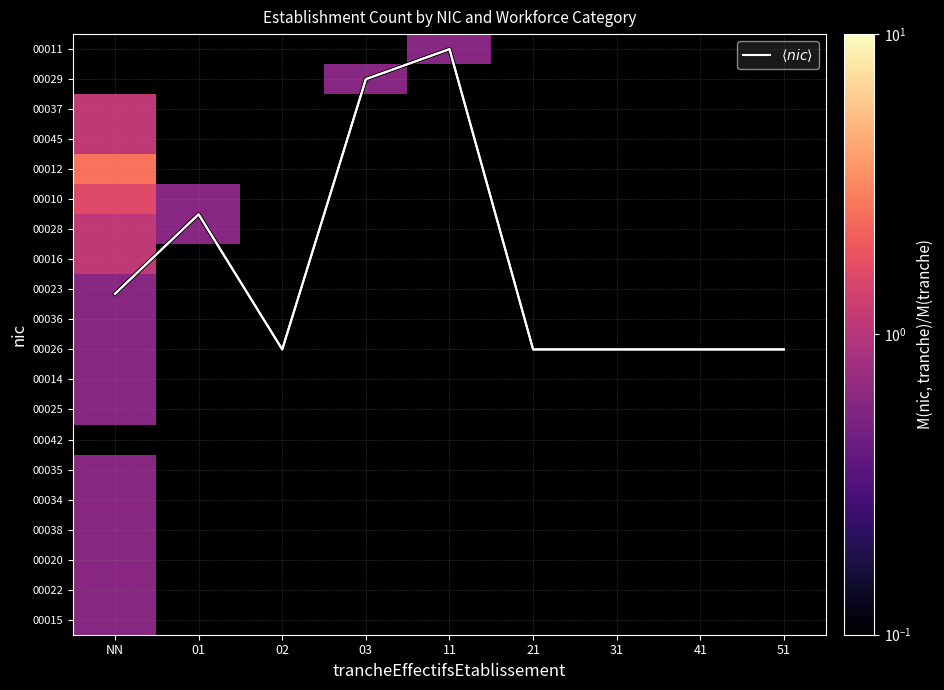

Which series has the widest spread of values?

$\langle nic \rangle$